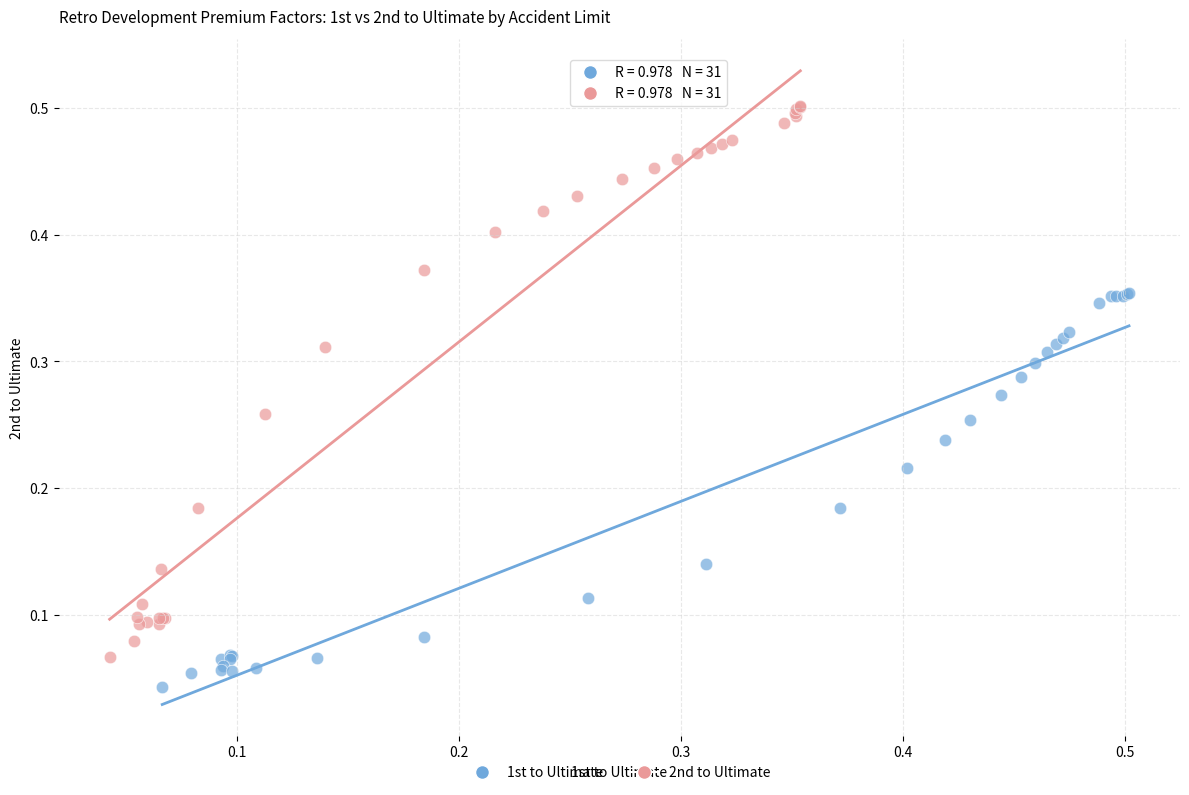

Which series has the widest spread of Y values?

2nd to Ultimate